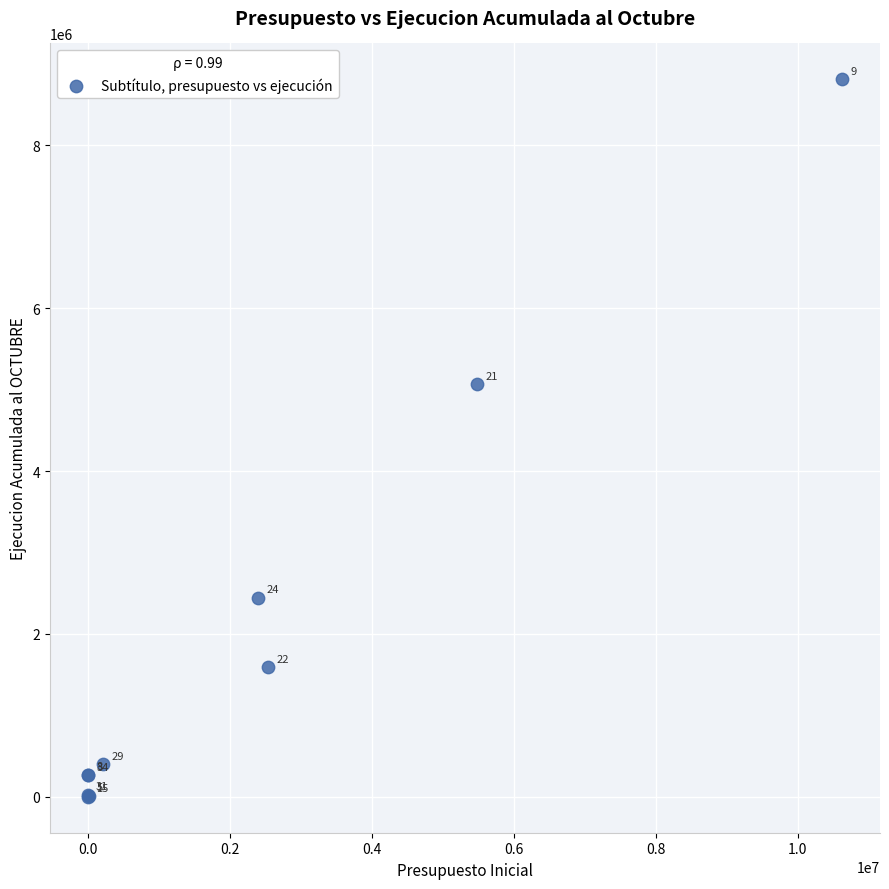

What Y value in the scatter plot is closest to 4404771?

5063503